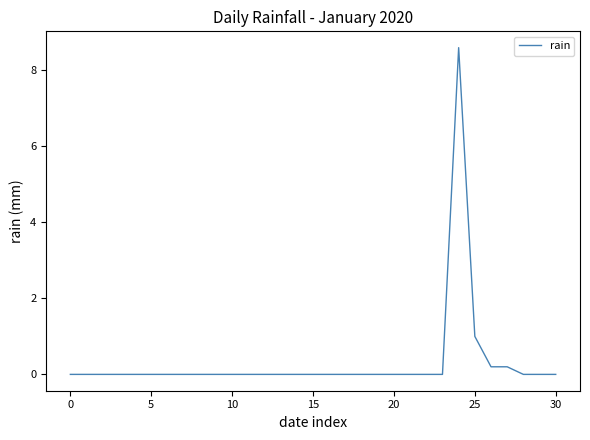

Reading left to right, extract all data points from this chart.

0.0	0.0	0.0	0.0	0.0	0.0	0.0	0.0	0.0	0.0	0.0	0.0	0.0	0.0	0.0	0.0	0.0	0.0	0.0	0.0	0.0	0.0	0.0	0.0	8.6	1.0	0.2	0.2	0.0	0.0	0.0